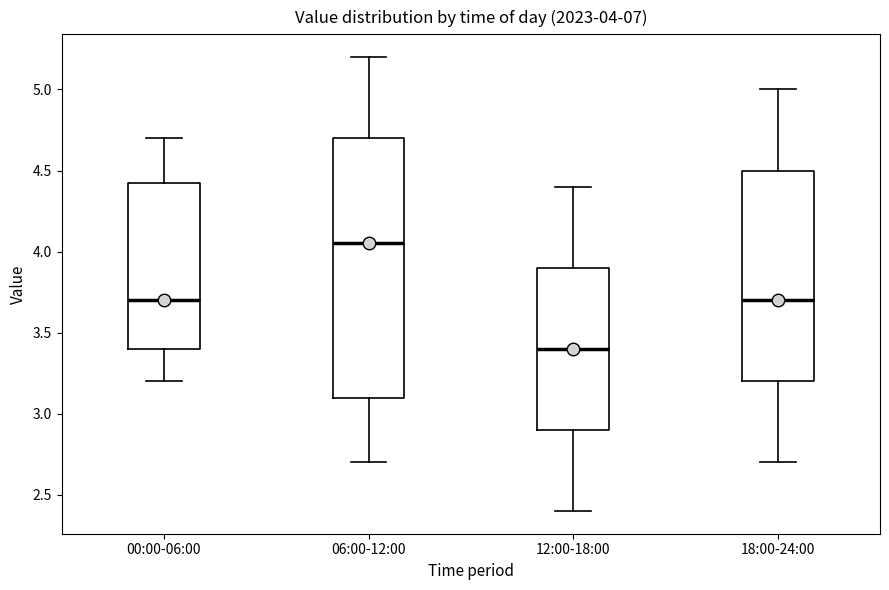

Comparing the boxes themselves (not the whiskers), which one is the tallest?

06:00-12:00